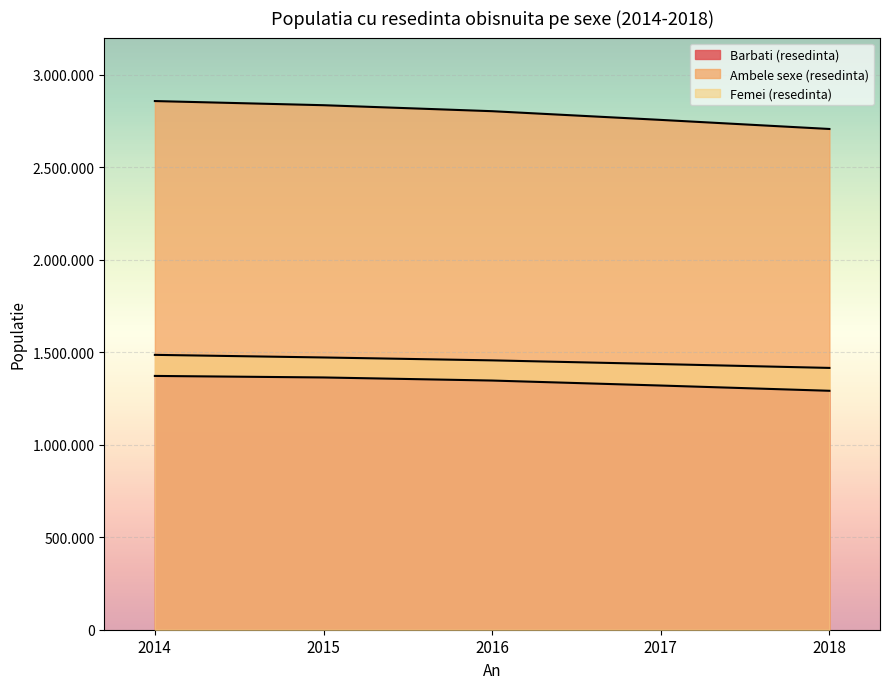

Which series has the largest total across all categories?

Ambele sexe (resedinta)